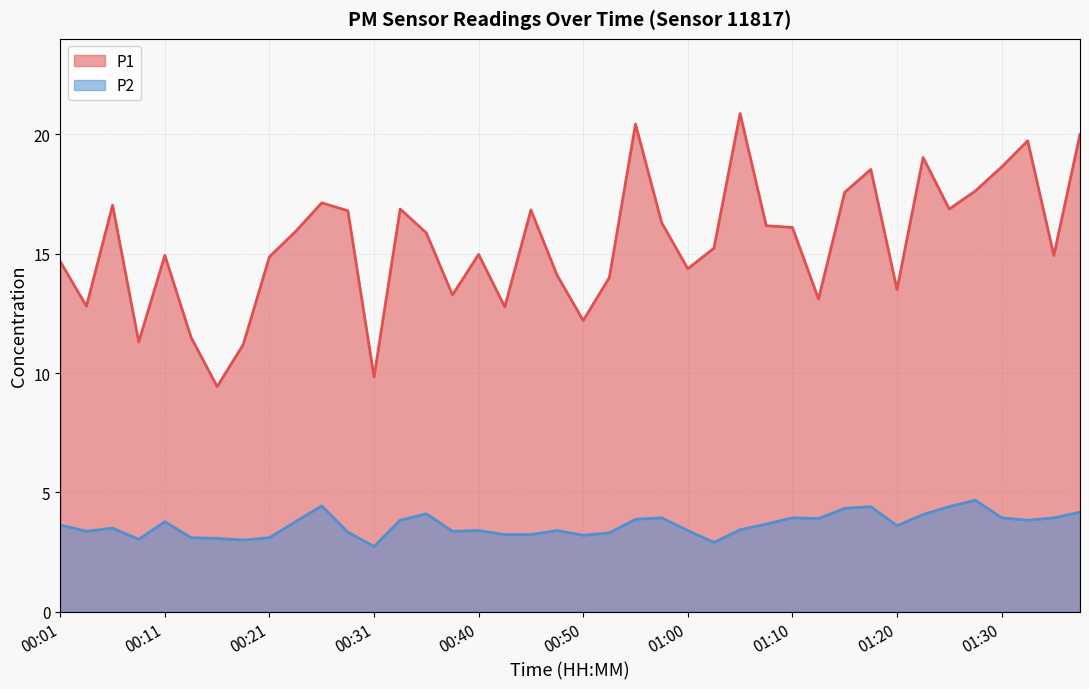

How many categories are shown in the chart?

40